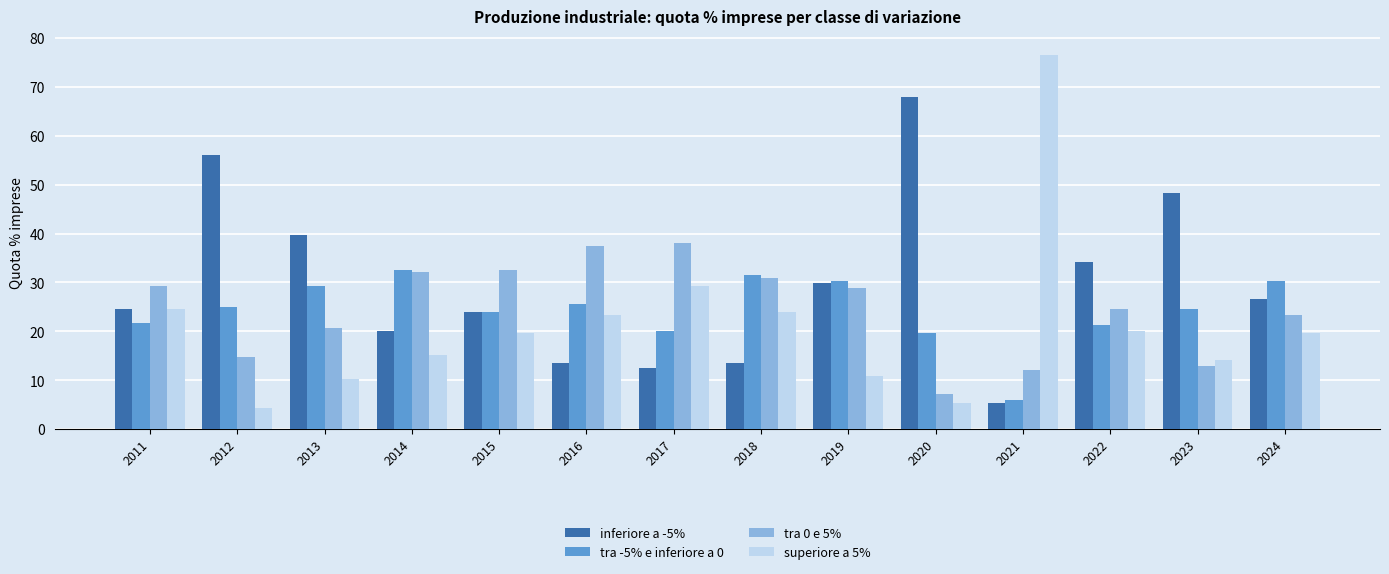

Which label corresponds to the largest value in the chart?

2021